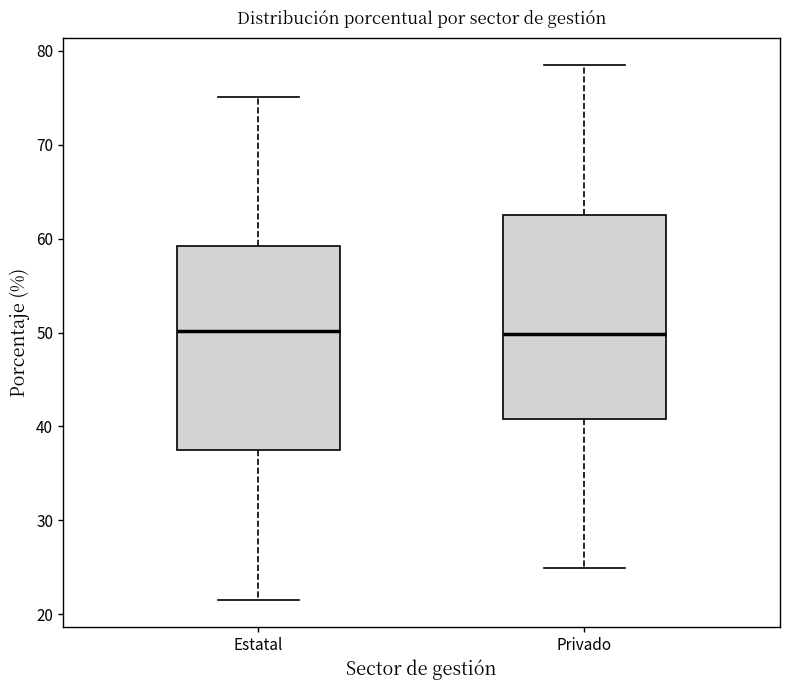

Reading left to right, transcribe this box plot: for each box, give where its median line is, the range the box spans, and where its two whiskers end, as read against the y-axis. The values are not printed on the chart, so give them approximately, as read against the axis.

Estatal: median 50, box 38 to 59, whiskers 22 to 75
Privado: median 50, box 41 to 63, whiskers 25 to 79